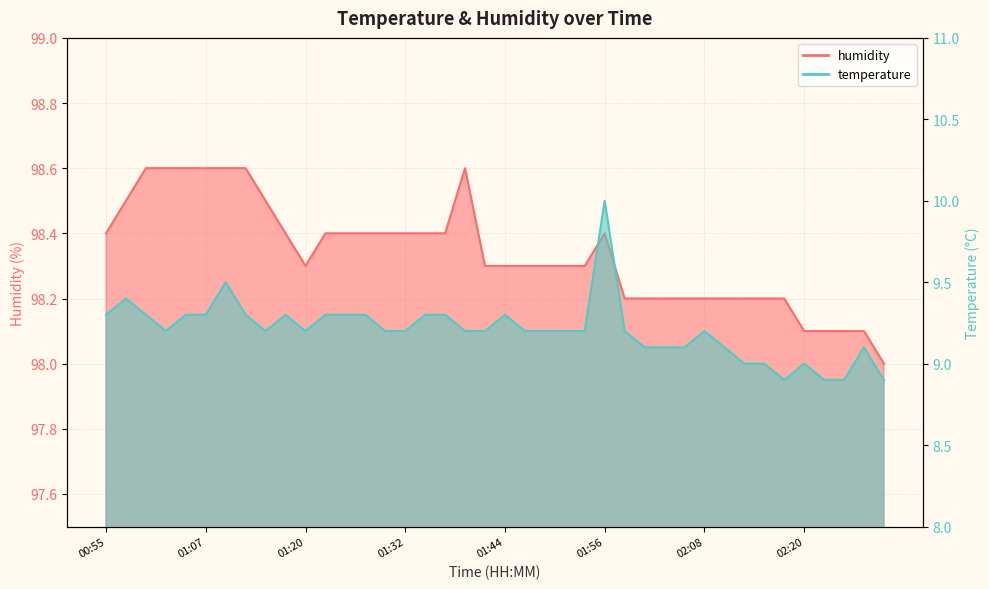

True or false: temperature and humidity intersect in this chart.

False